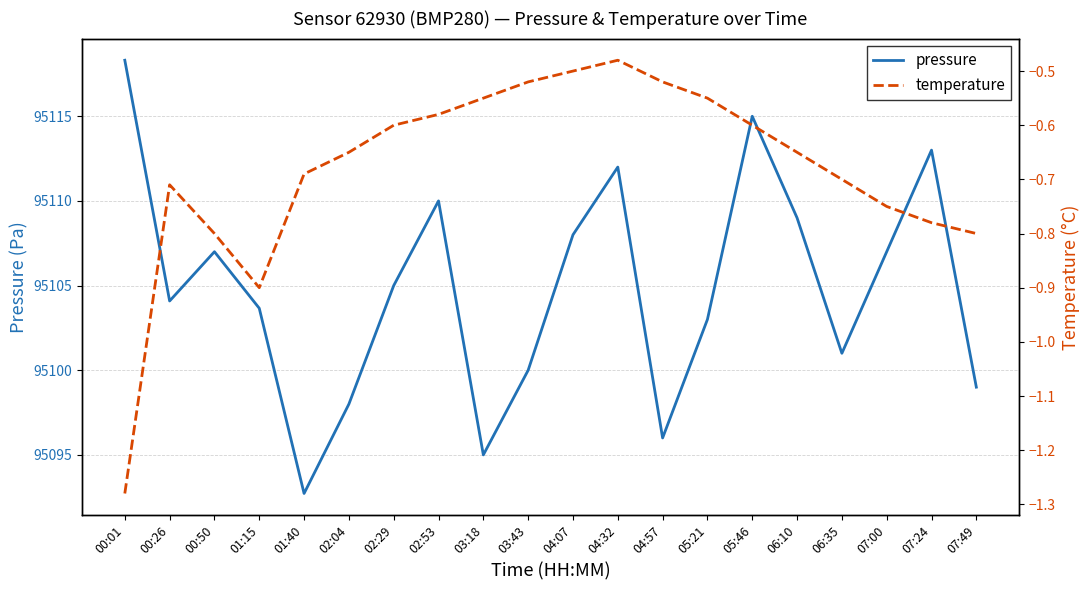

True or false: temperature and pressure cross at least once.

False